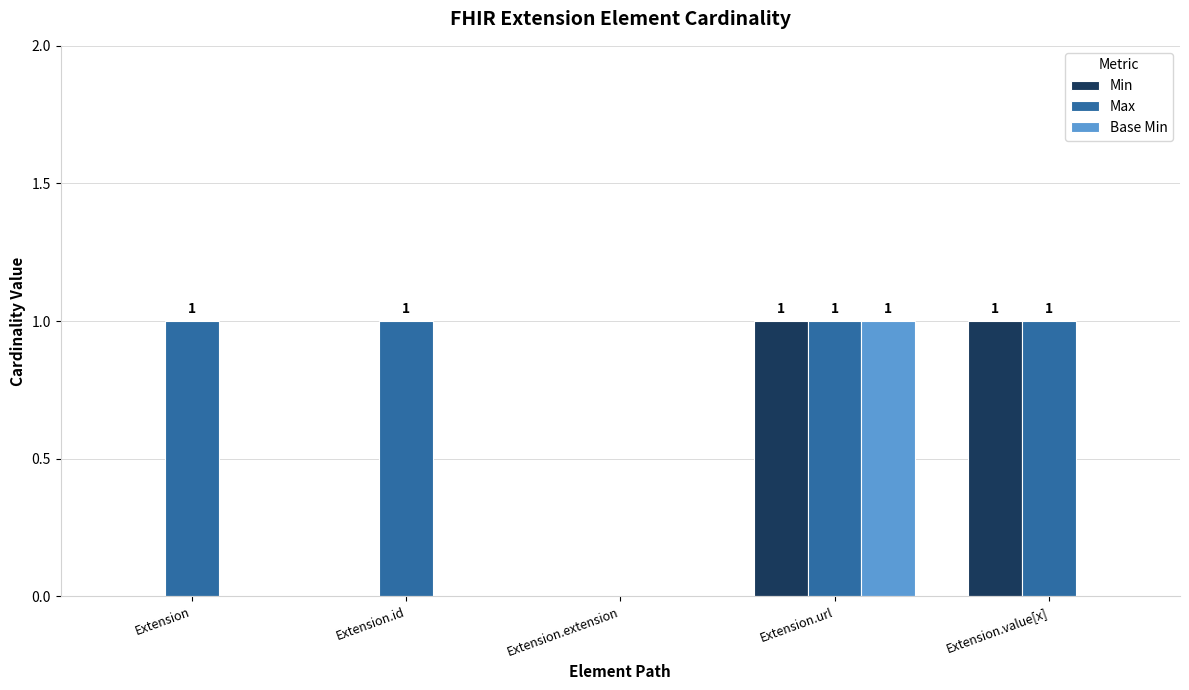

The value of Base Min at Extension is 0. True or false?

True